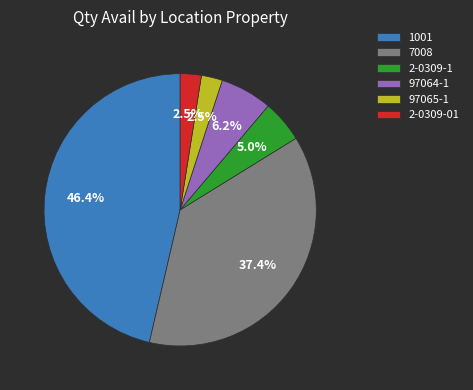

Which category has the biggest portion of the pie?

1001